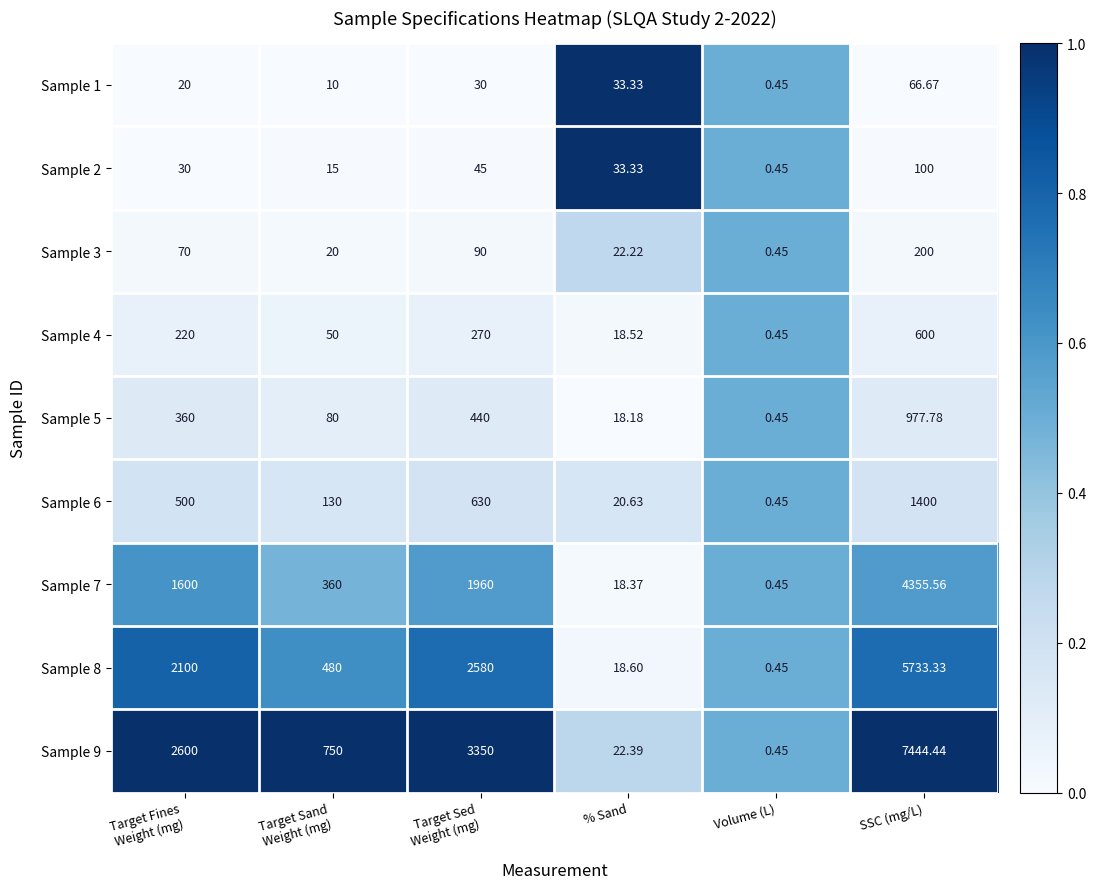

Which series has the widest spread of values?

Sample 9